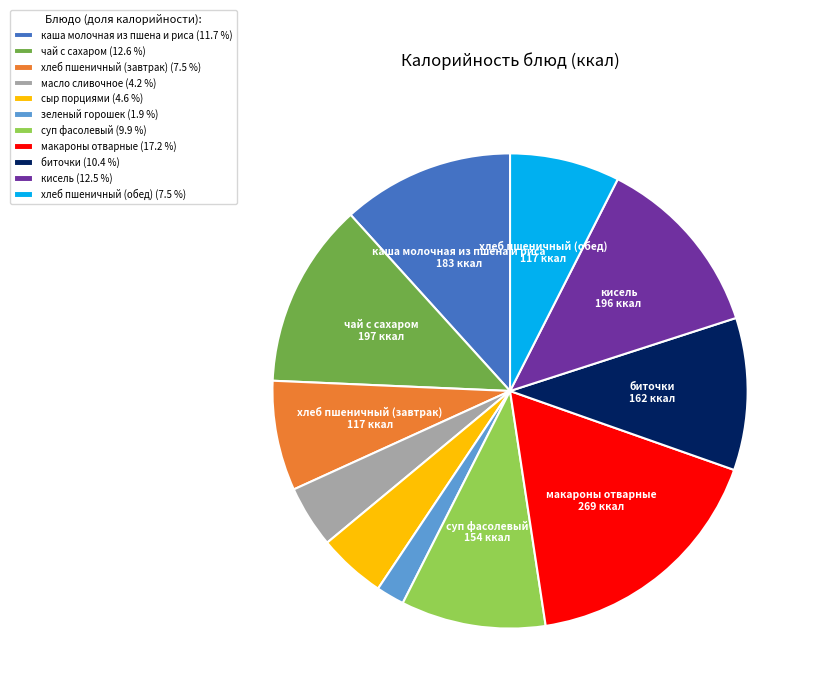

Do зеленый горошек and каша молочная из пшена и риса together represent more than half of the pie?

No